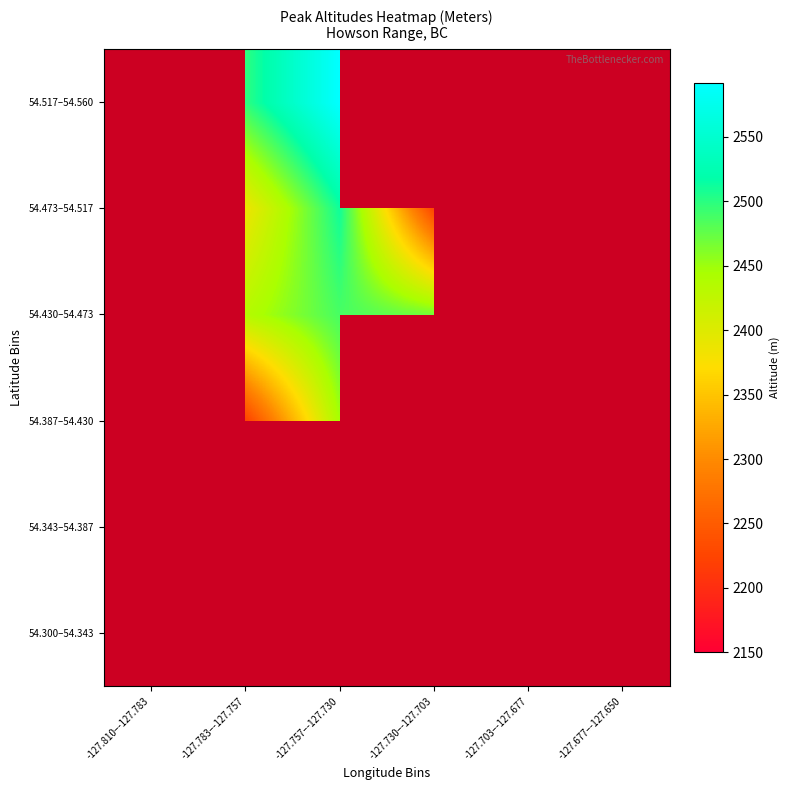

List the series in order of their peak value, lowest first.

54.300–54.343, 54.343–54.387, 54.387–54.430, 54.430–54.473, 54.473–54.517, 54.517–54.560